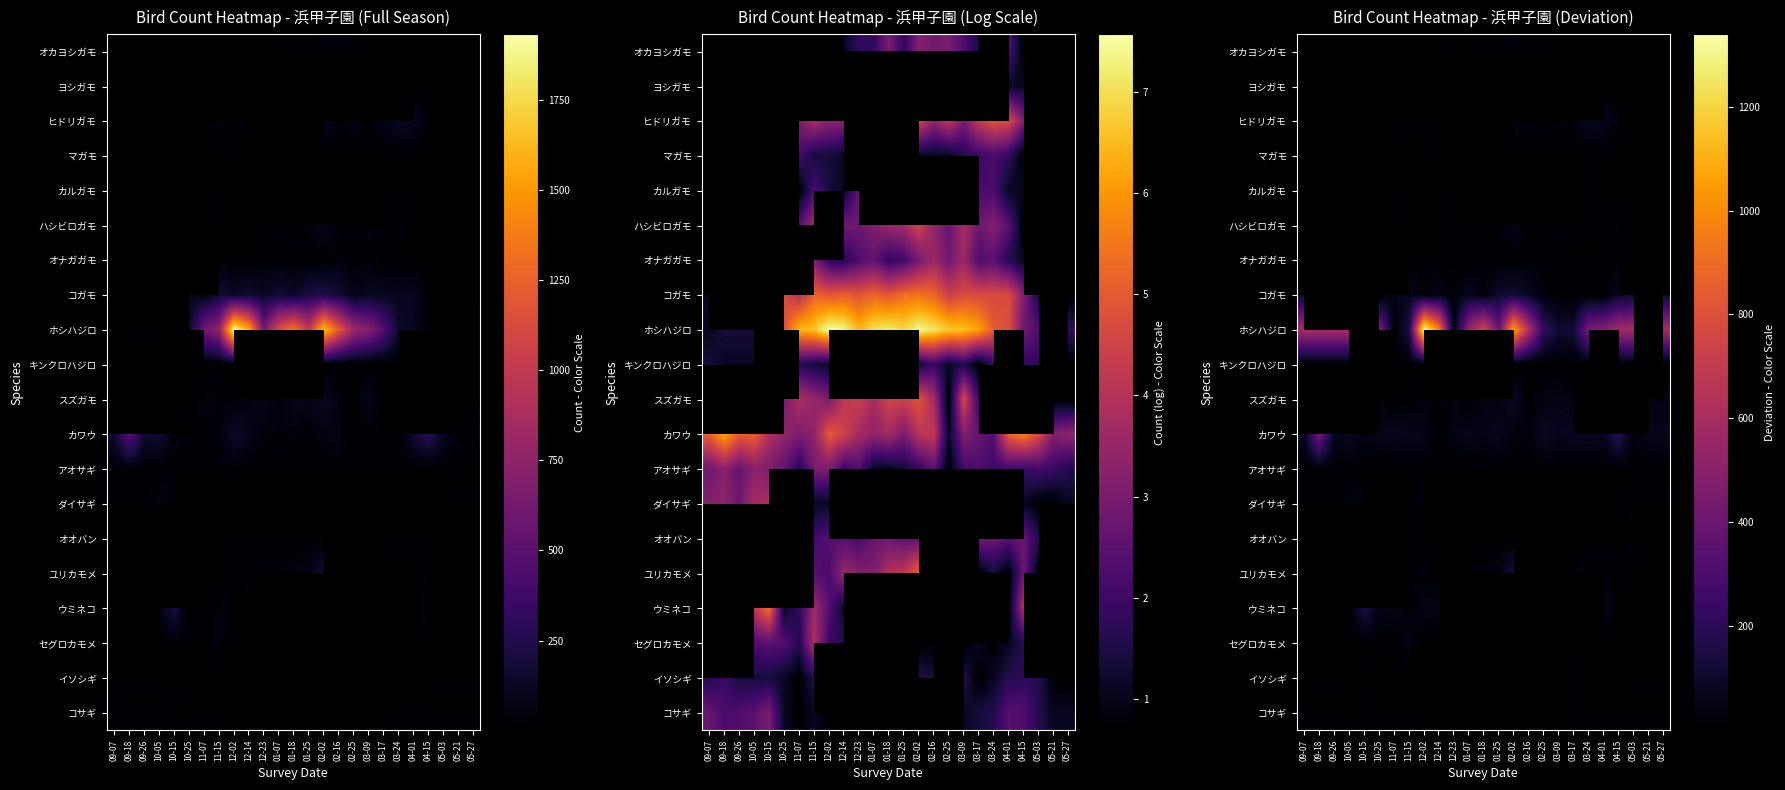

At which category does the chart reach its peak across all series?

12-02